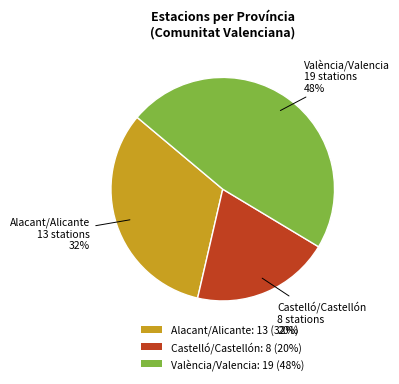

Do Castelló/Castellón: 8 (20%) and Alacant/Alicante: 13 (32%) together represent more than half of the pie?

Yes